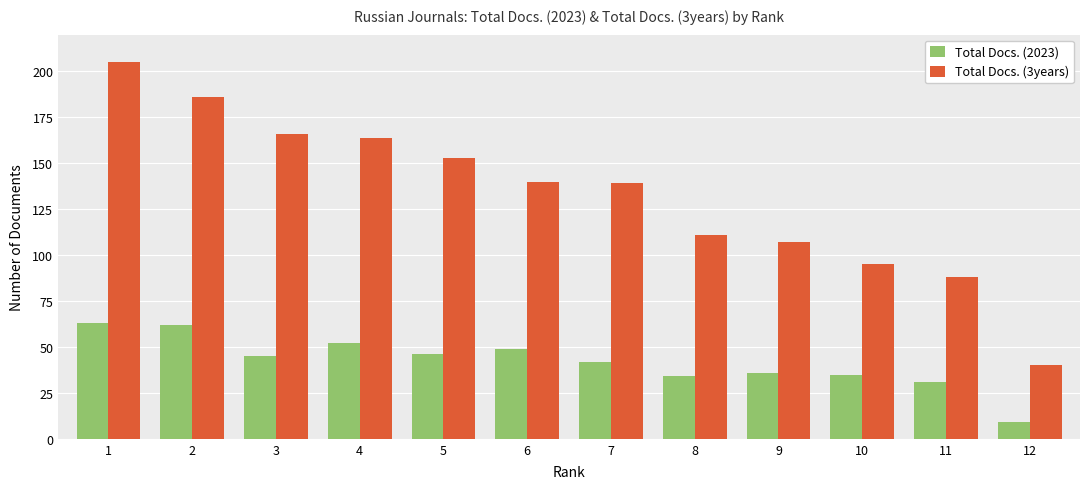

Reading left to right, list all the values displayed in this chart.

Total Docs. (2023): 63	62	45	52	46	49	42	34	36	35	31	9
Total Docs. (3years): 205	186	166	164	153	140	139	111	107	95	88	40